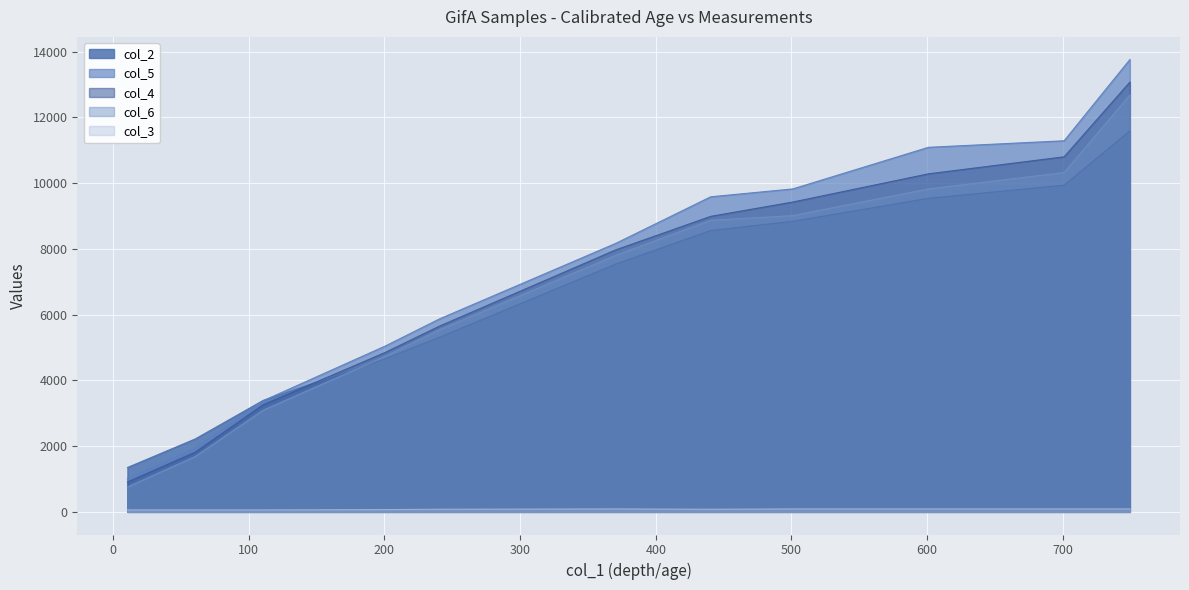

True or false: col_2 and col_3 intersect in this chart.

False